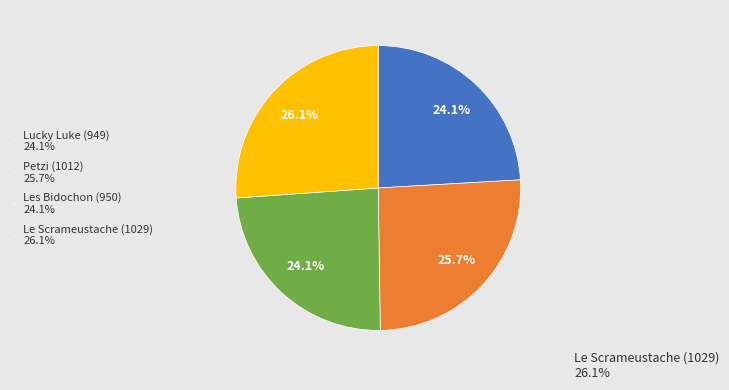

Count the number of slices in the pie.

4